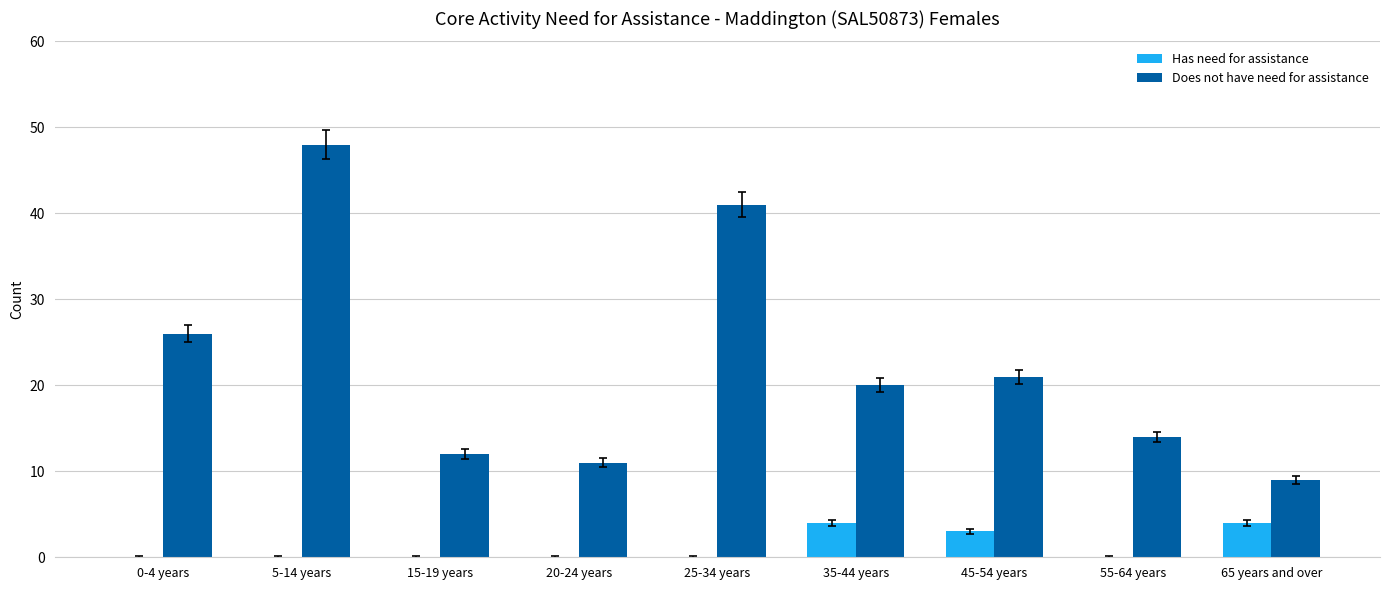

Which series changed the most between 25-34 years and 55-64 years?

Does not have need for assistance